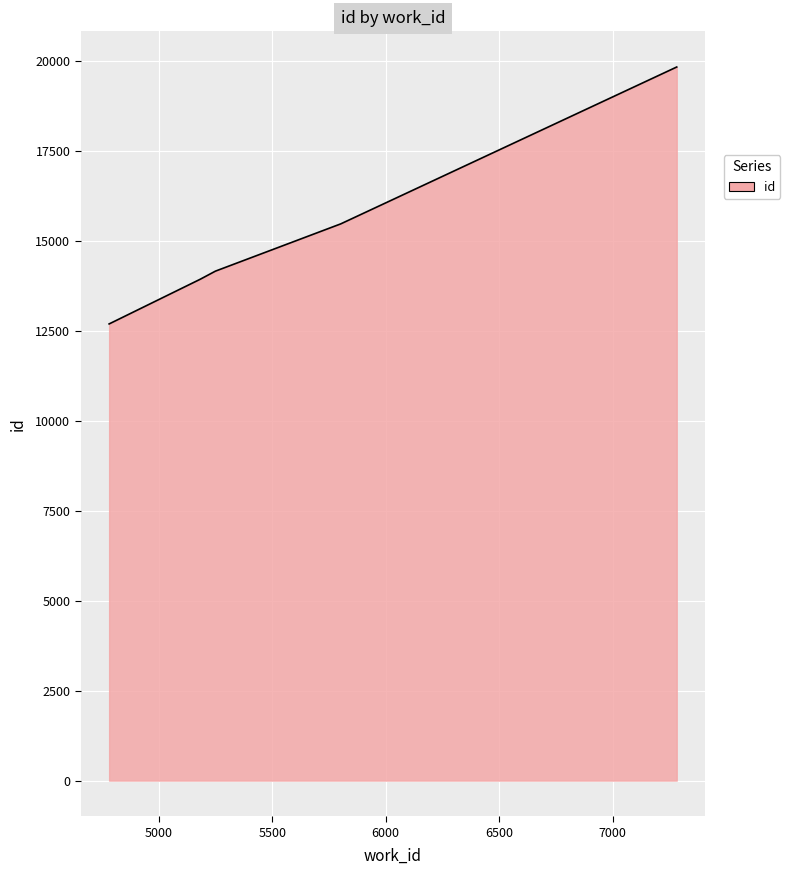

What is the difference between the maximum and minimum values?

7143.0